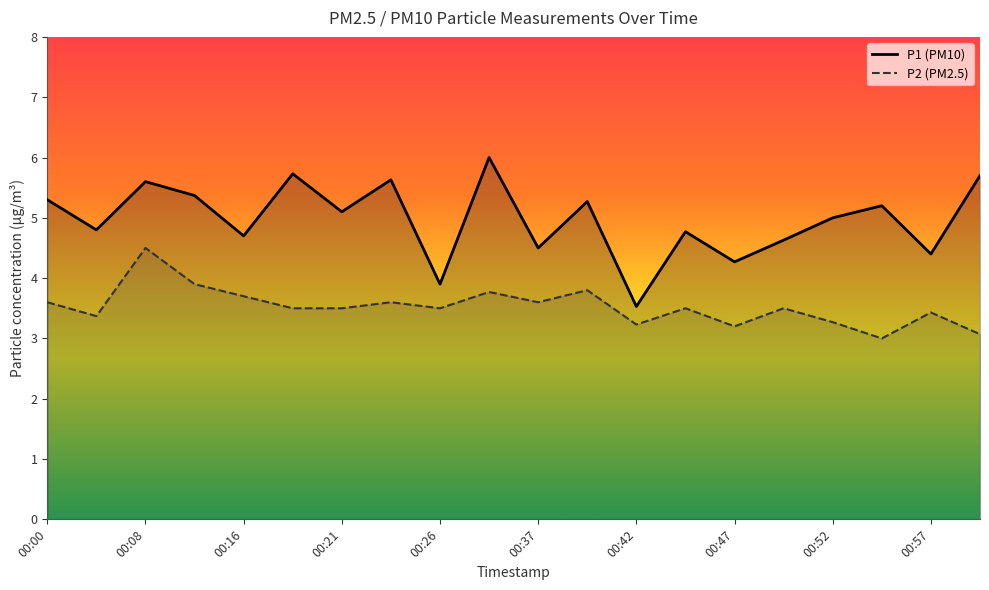

The P1 (PM10) series shows 3.5 at 00:42. True or false?

True